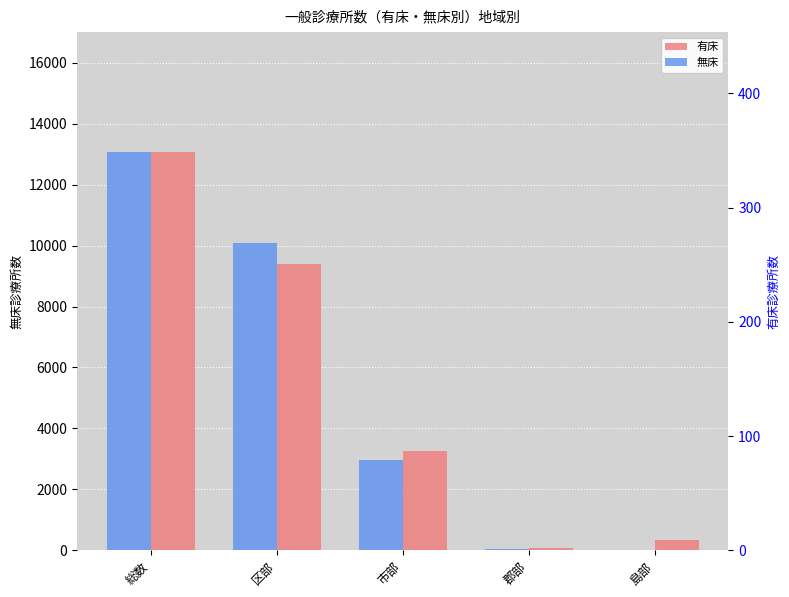

At how many categories does at least one series exceed 3827?

2